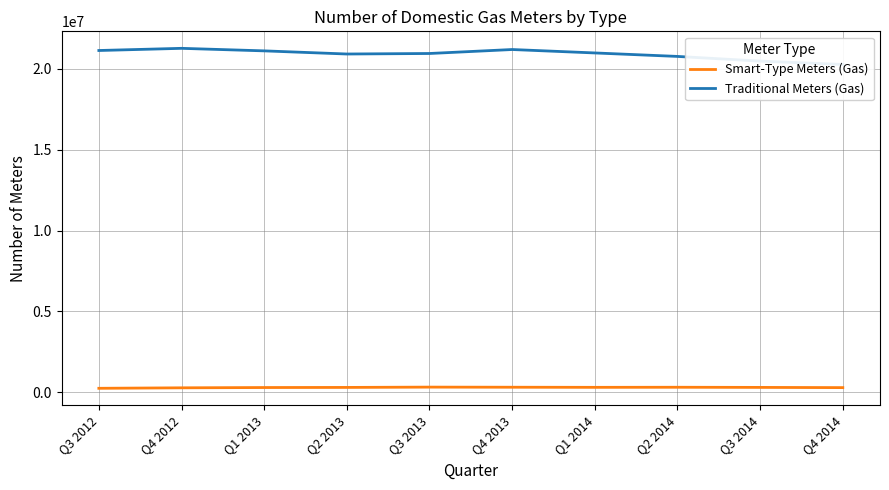

What is the spread (max minus min) of values at Q2 2014?

20463711